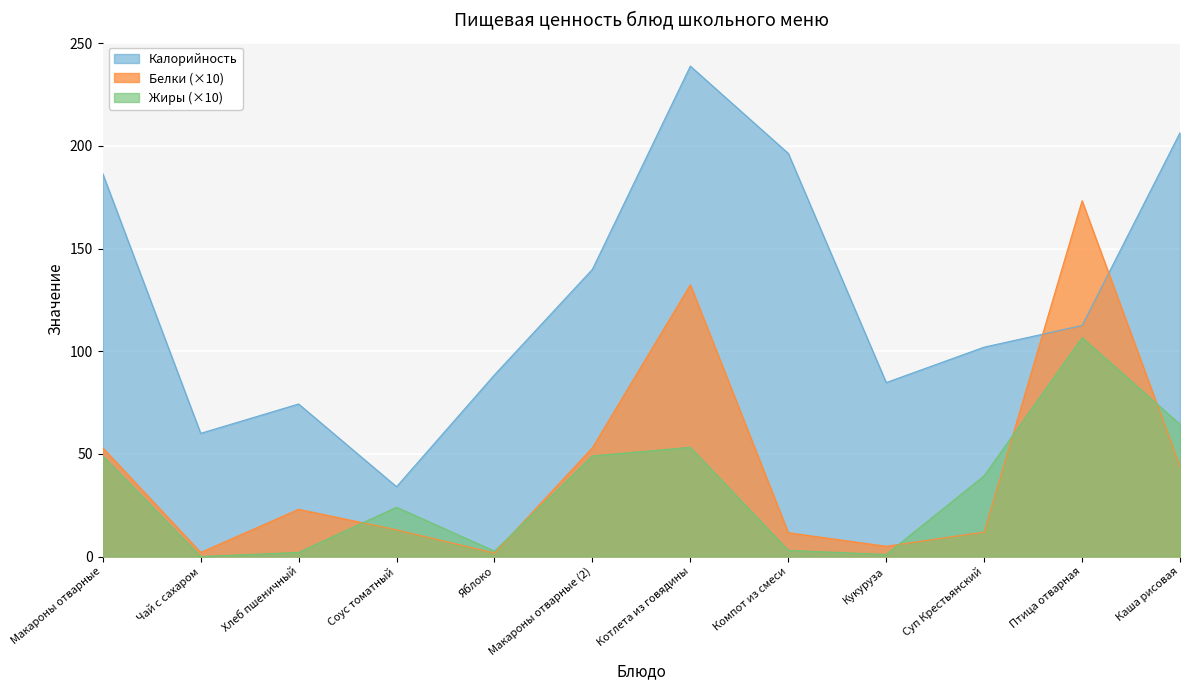

Reading left to right, list all the values displayed in this chart.

Калорийность: 186.5	60.0	74.3	34.0	88.5	139.9	238.9	196.4	84.7	102.0	112.5	206.5
Белки: 53.0	2.0	23.0	13.0	1.7	53.0	132.4	11.6	5.0	11.9	173.3	43.8
Жиры: 49.0	0.0	2.0	24.0	2.6	49.0	53.2	3.0	1.0	39.3	106.6	64.4